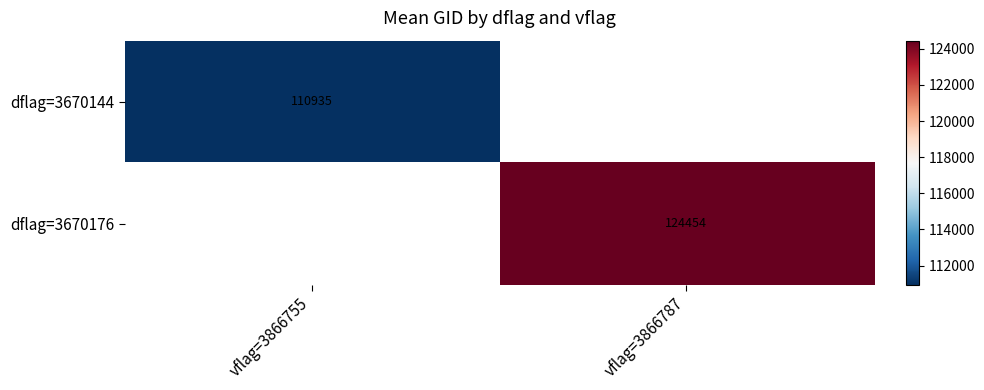

What is the minimum value shown in the chart?

110935.2